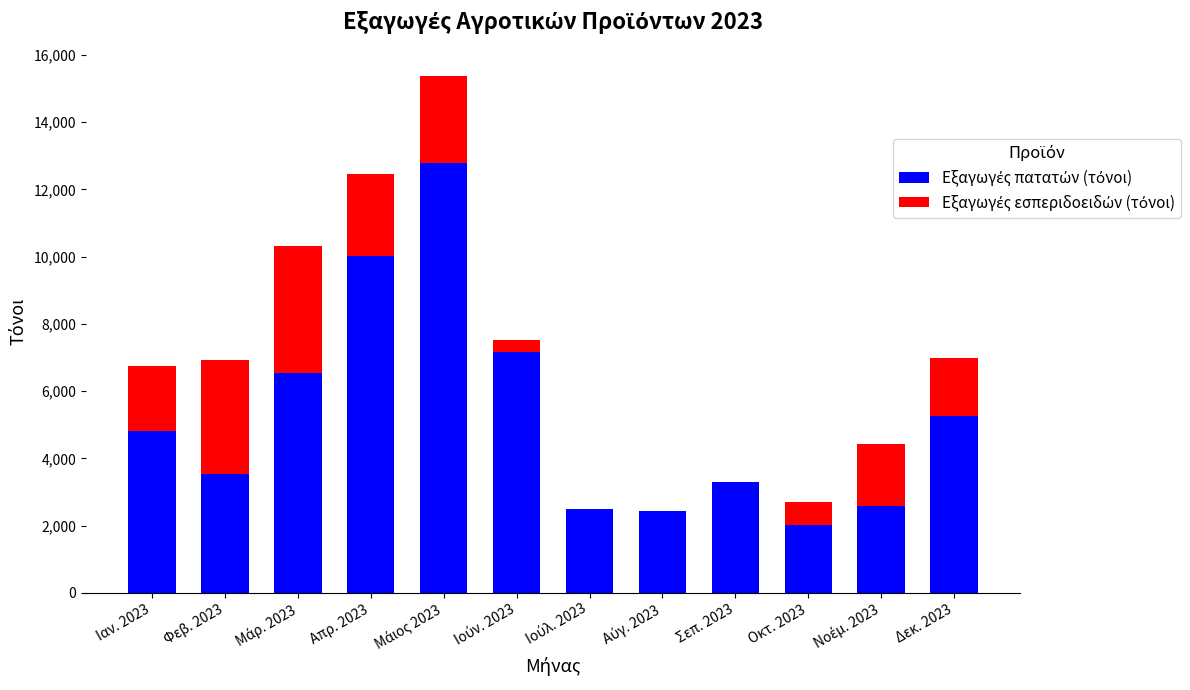

How many distinct data groups are displayed?

2